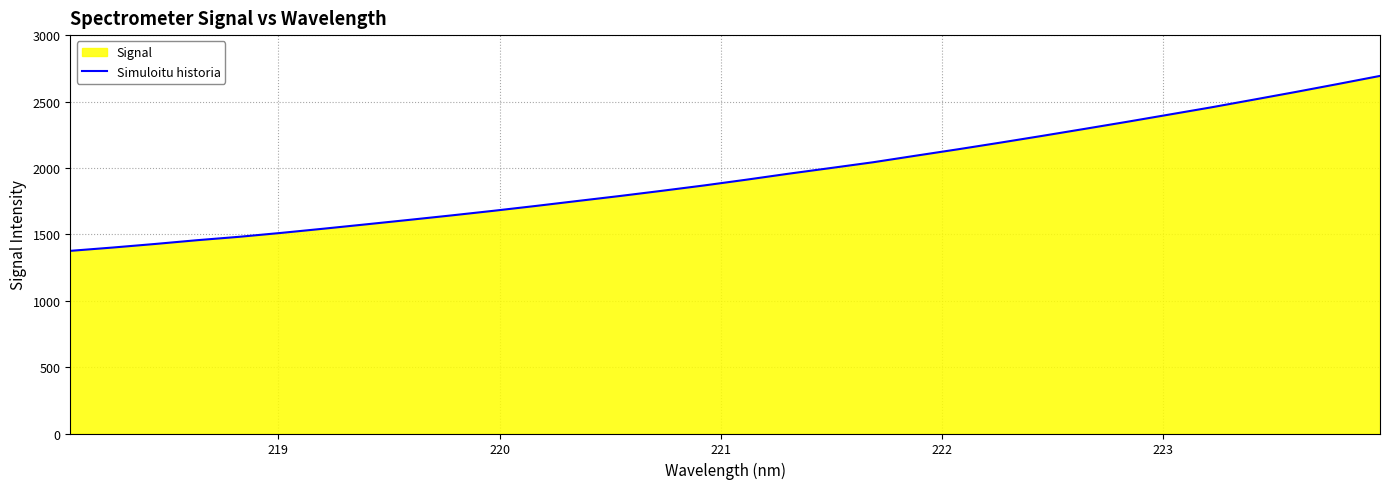

How many lines are shown in the chart?

1